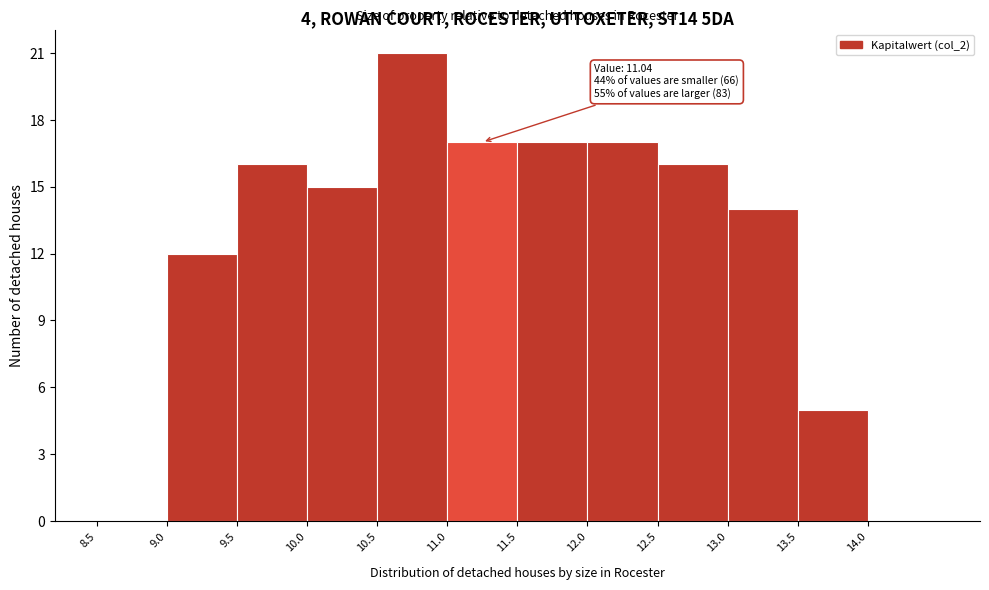

Which range on the x-axis has the tallest bar?

10.5 to 11.0